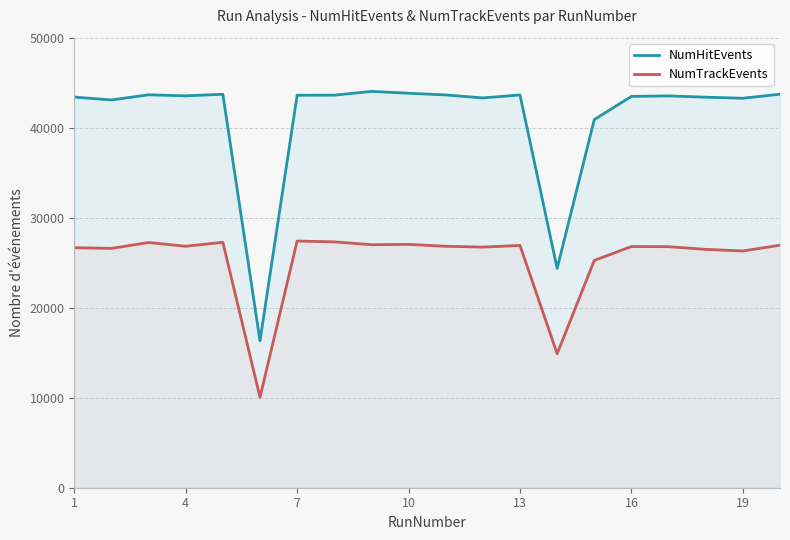

True or false: NumHitEvents and NumTrackEvents cross at least once.

False